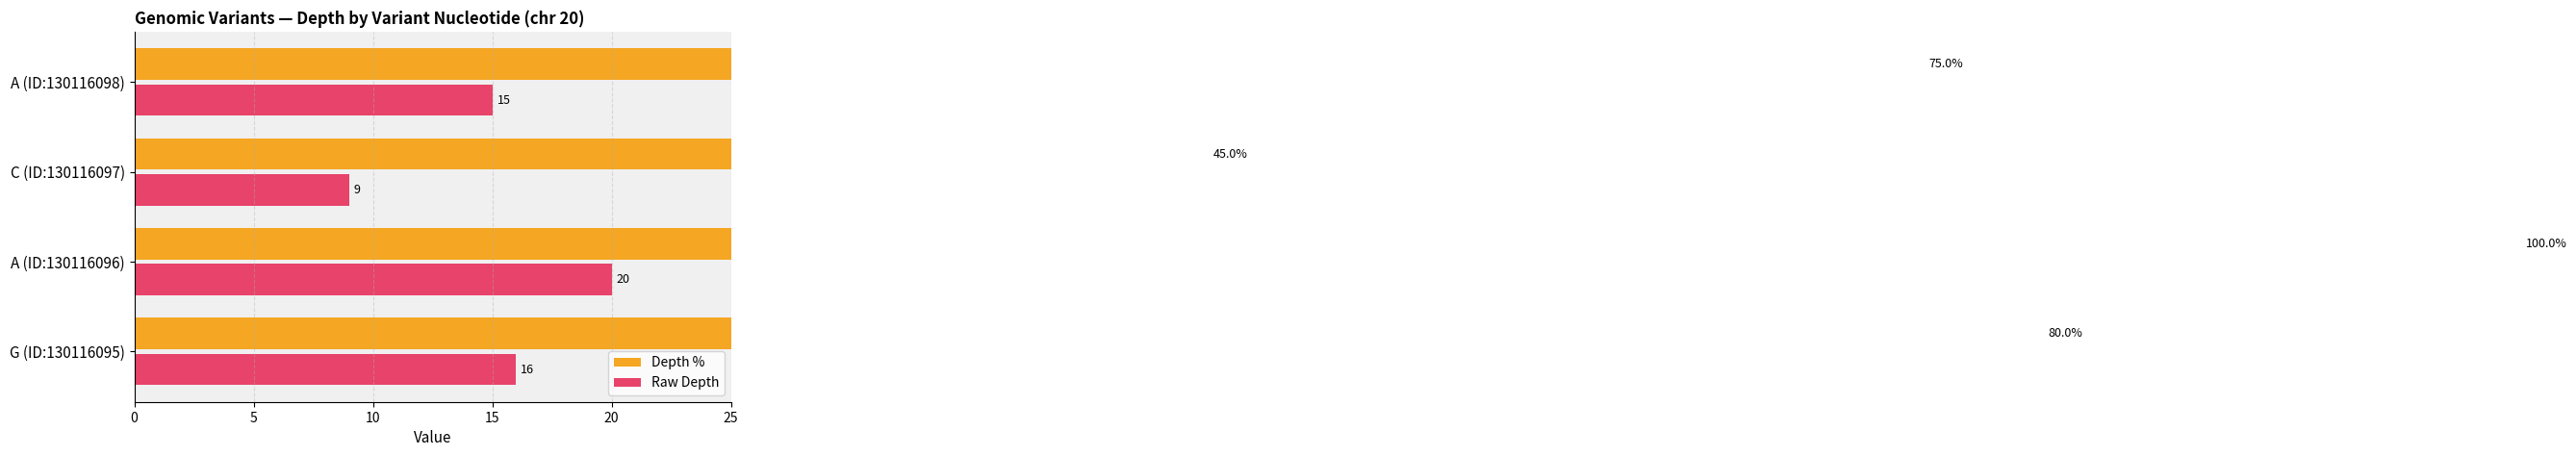

What are all the series names shown in the legend?

Depth %, Raw Depth